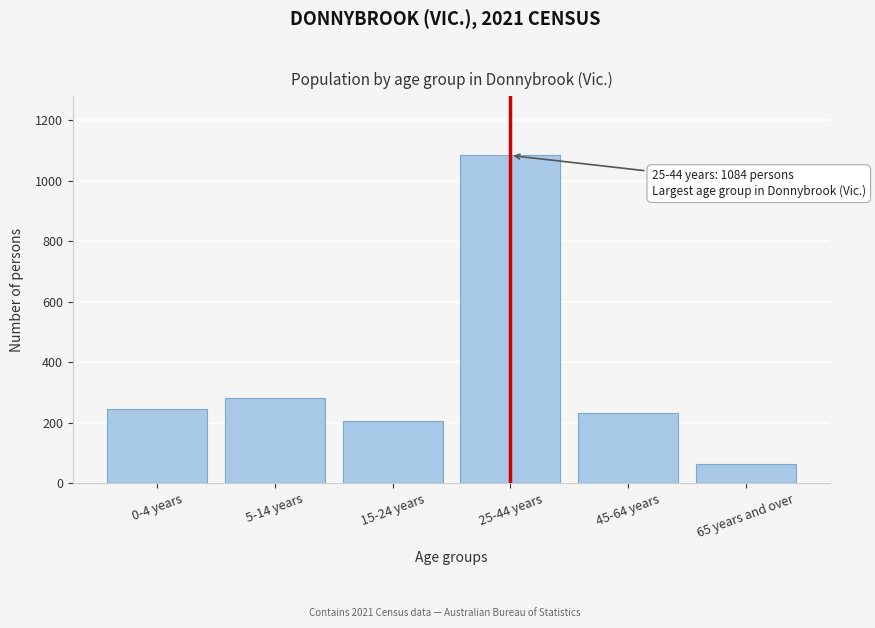

Reading right to left, what are all the values shown in this chart?

63	231	1084	205	283	246